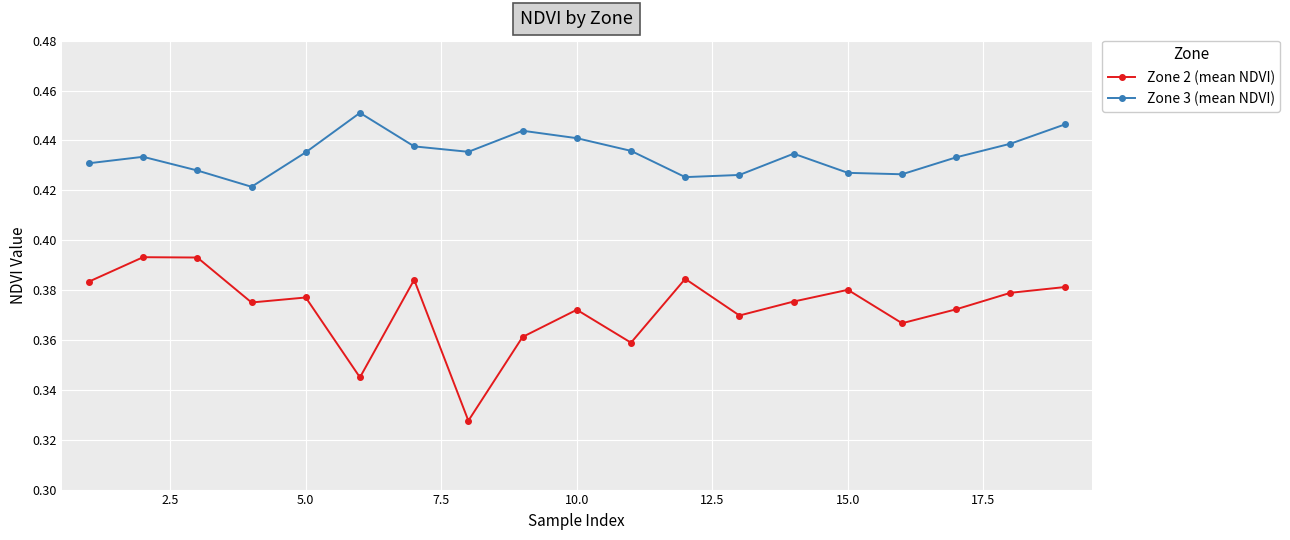

How many lines are shown in the chart?

2